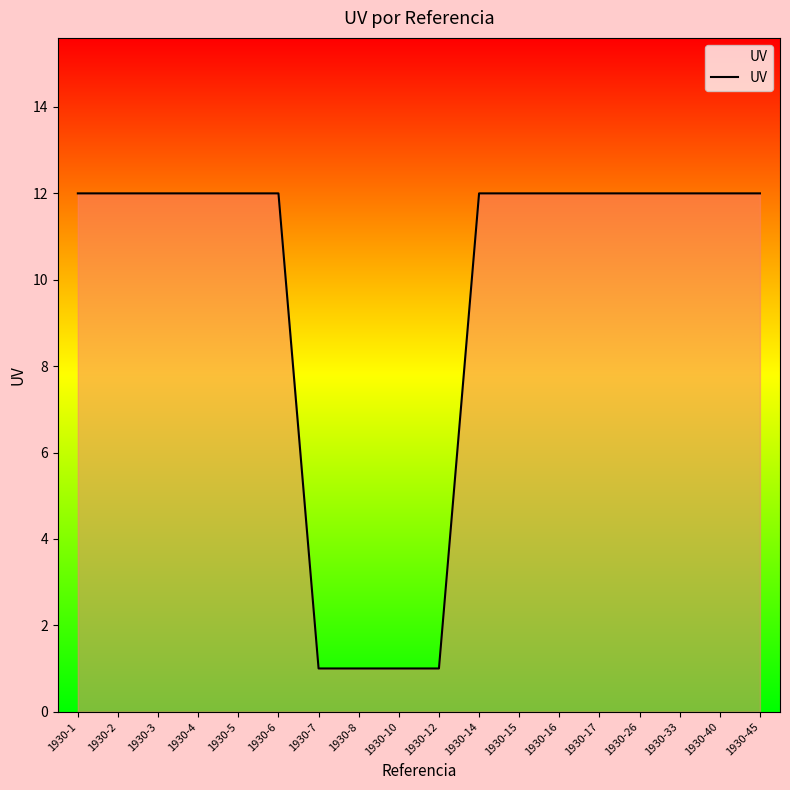

What is the maximum value shown in the chart?

12